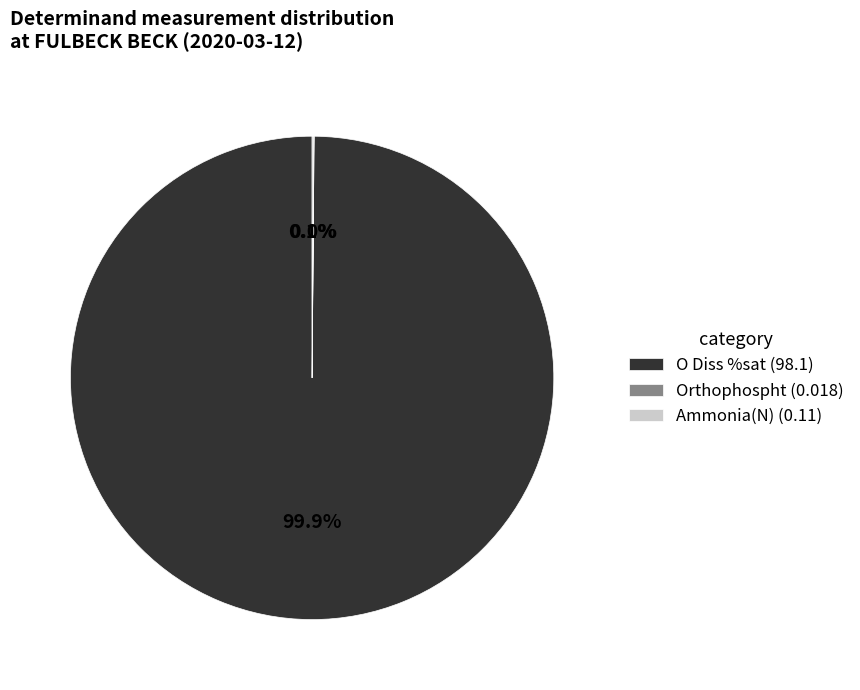

Which slice is the largest?

O Diss %sat